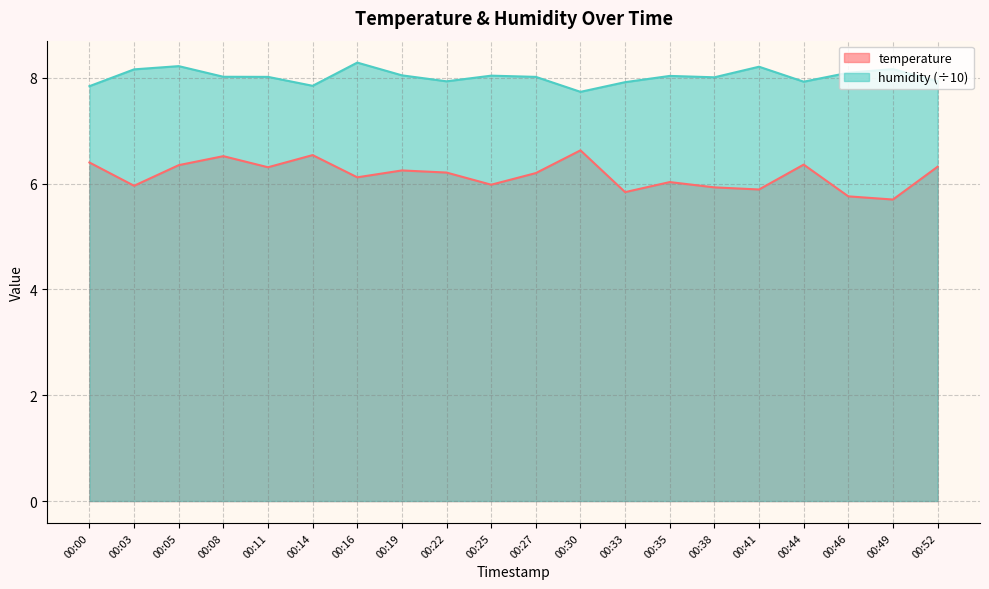

What are all the series names shown in the legend?

temperature, humidity (÷10)